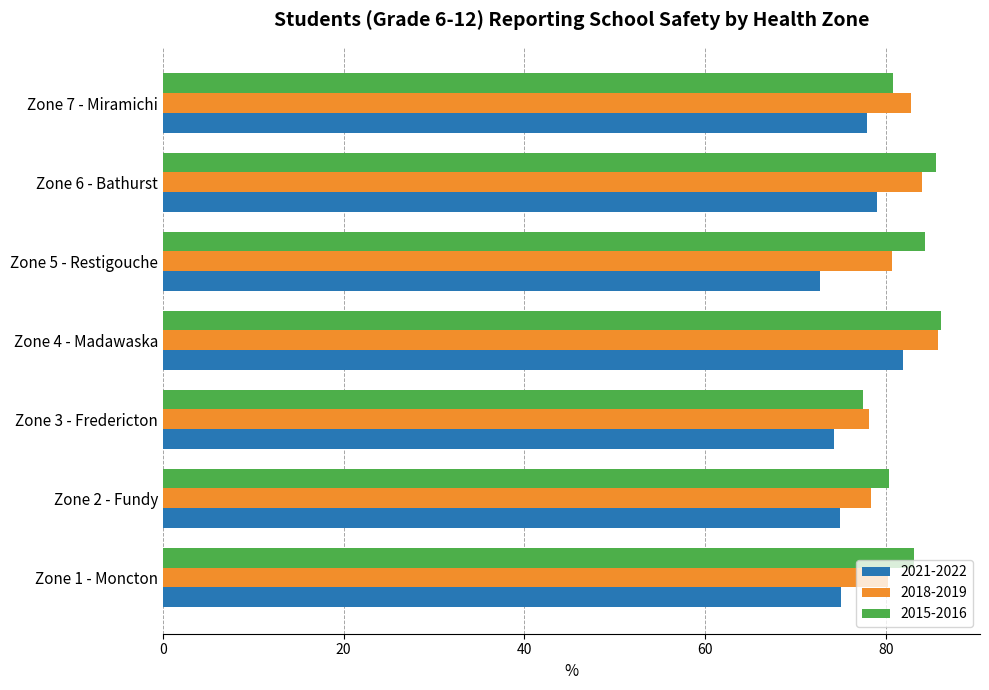

The 2015-2016 series shows 129.2 at Zone 7 - Miramichi. True or false?

False